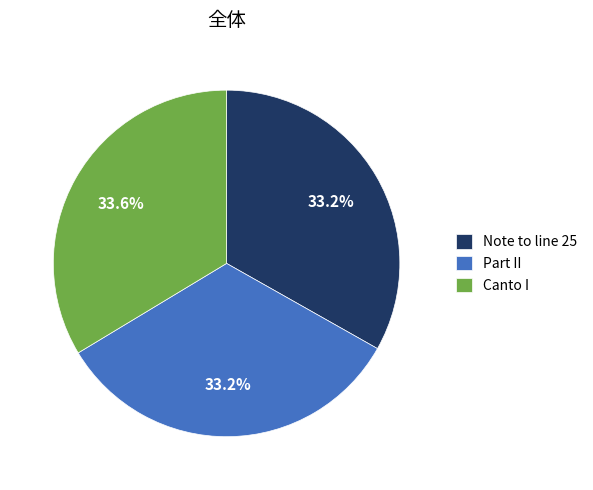

What percentage is NOT represented by Note to line 25?

66.8%